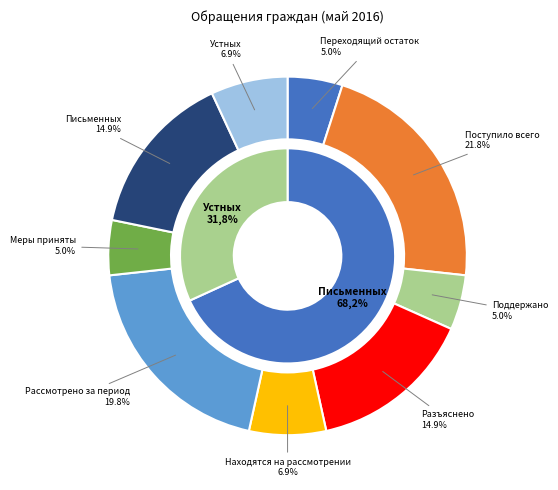

Is there a majority slice in this chart?

No